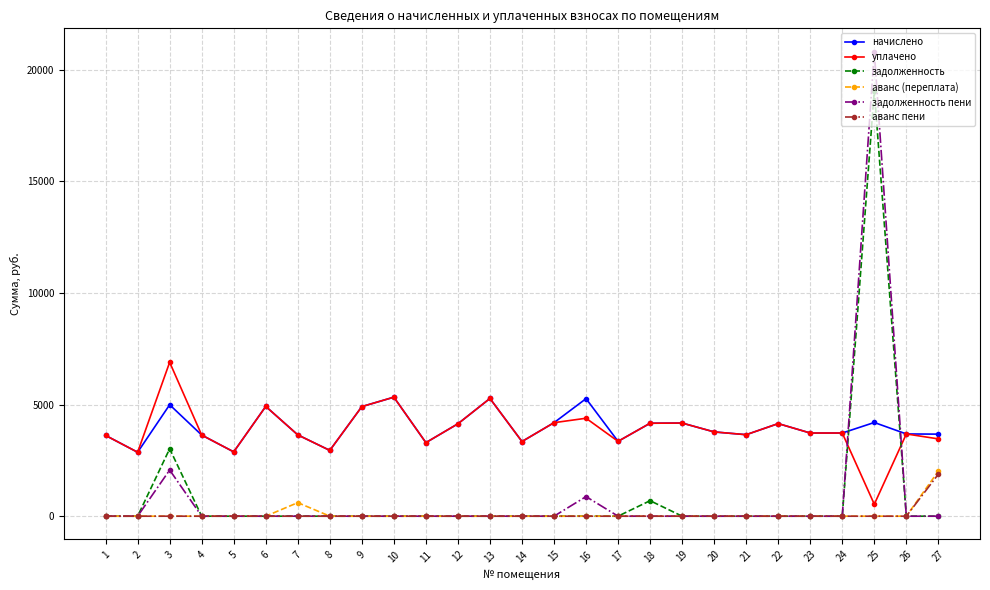

The value of начислено at 27 is 5286.9. True or false?

False